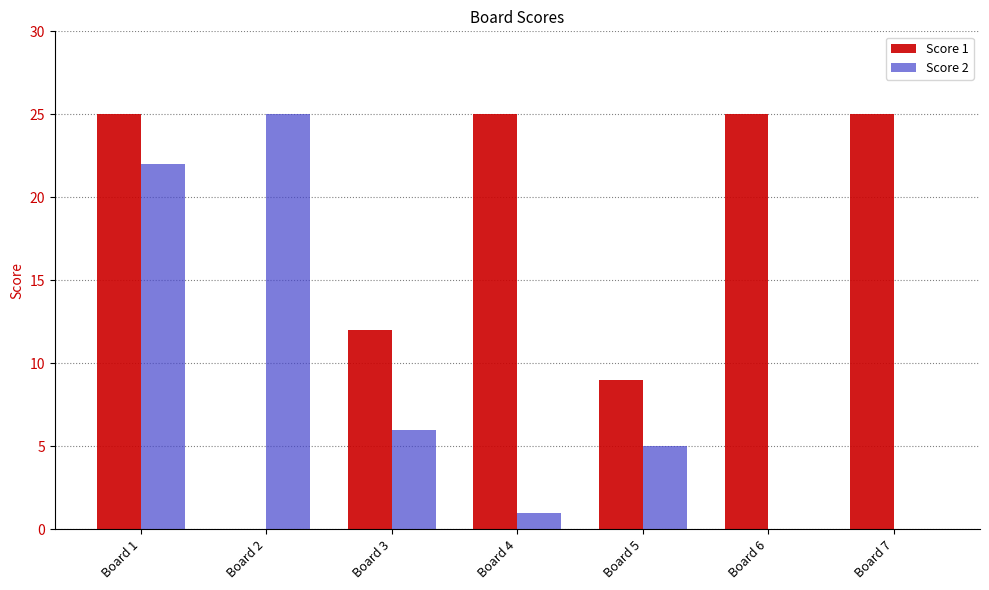

What is the sum of all Score 2 values?

59